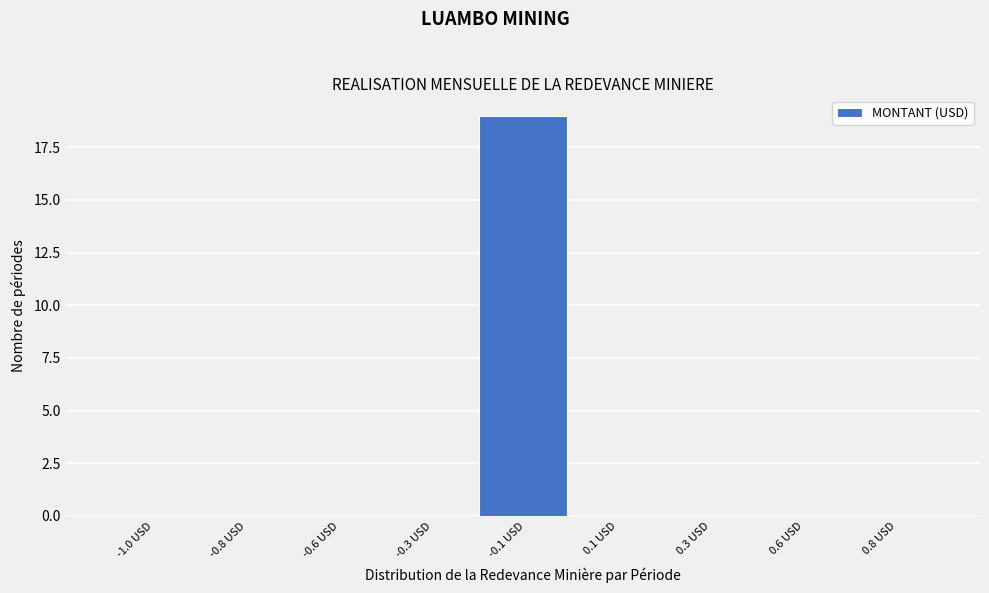

Reading right to left, transcribe all the data shown in this chart.

0.8 USD=0	0.6 USD=0	0.3 USD=0	0.1 USD=0	-0.1 USD=19	-0.3 USD=0	-0.6 USD=0	-0.8 USD=0	-1.0 USD=0